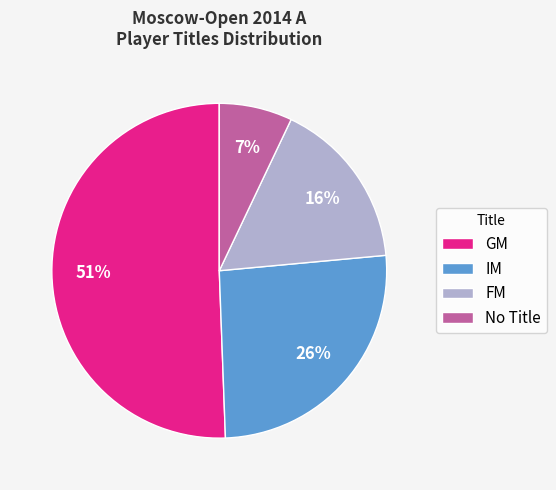

Which category has the biggest portion of the pie?

GM